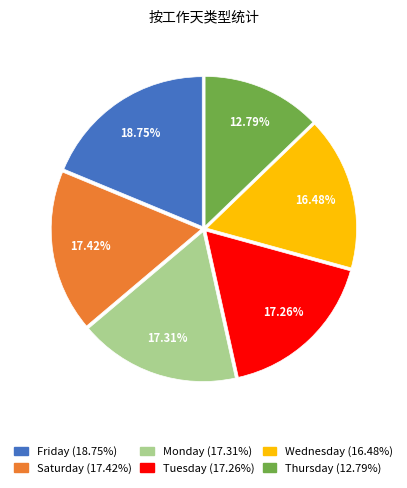

Is there any slice that represents more than half of the pie?

No